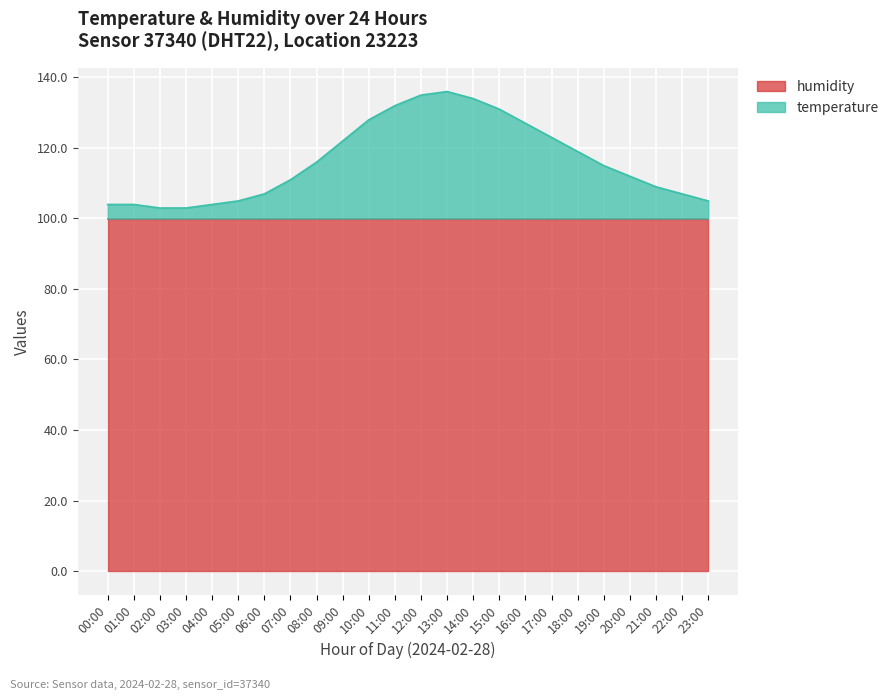

What is the lowest value of the humidity series?

99.9